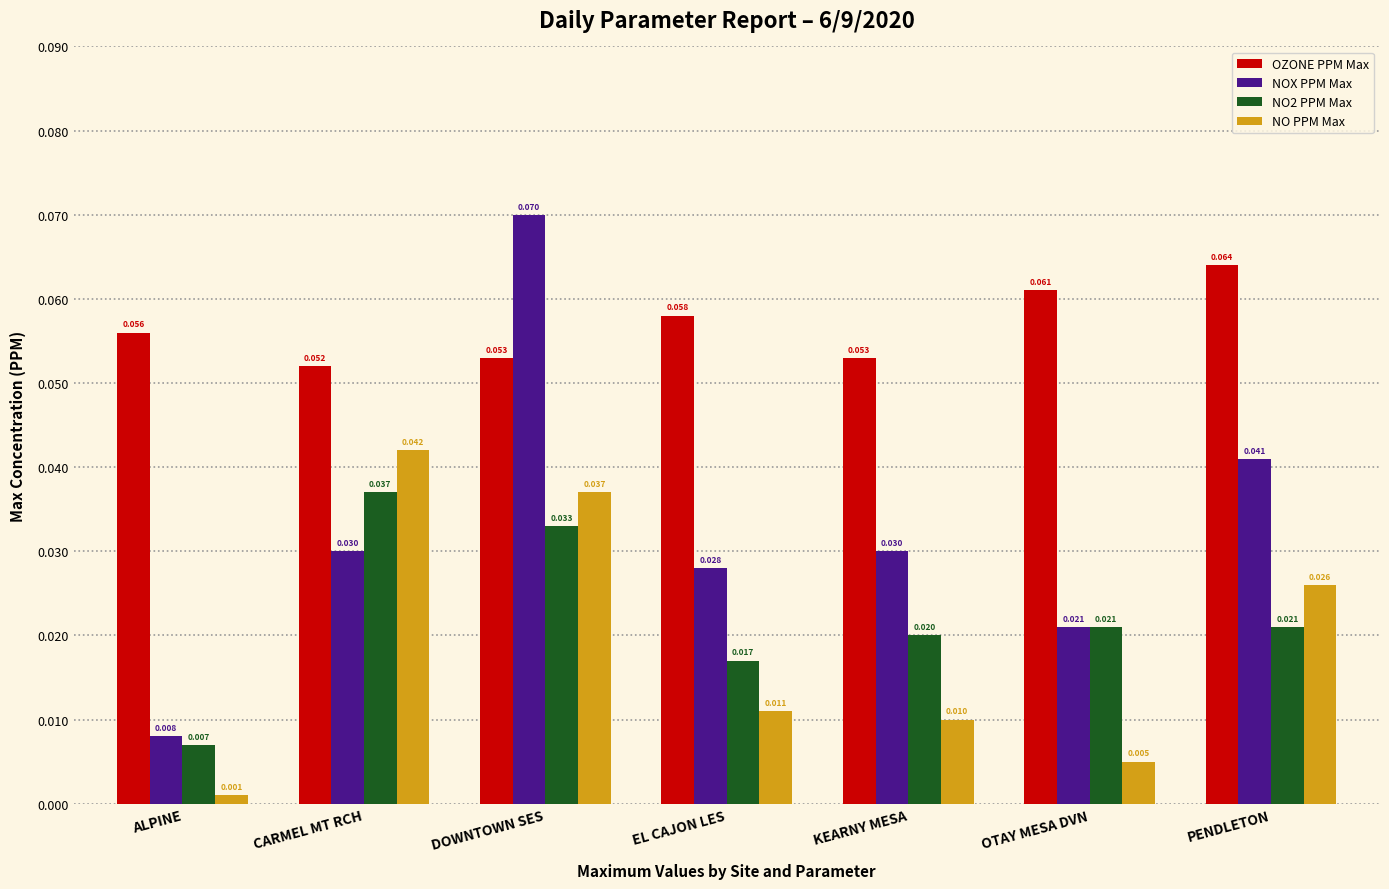

Which category has the highest value in the NO PPM Max series?

CARMEL MT RCH